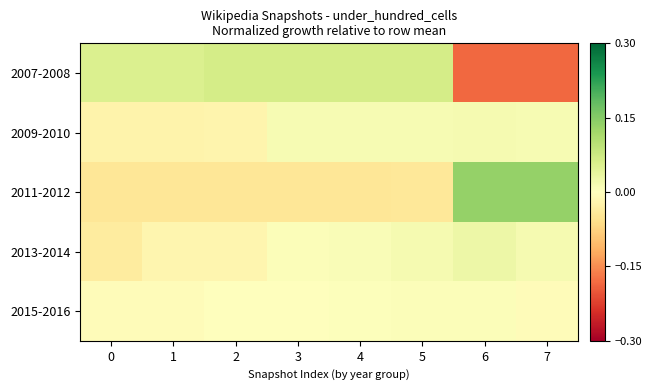

Reading left to right, transcribe all the data shown in this chart.

2007-2008: 0=0.1	1=0.1	2=0.1	3=0.1	4=0.1	5=0.1	6=-0.2	7=-0.2
2009-2010: 0=-0.0	1=-0.0	2=-0.0	3=0.0	4=0.0	5=0.0	6=0.0	7=0.0
2011-2012: 0=-0.0	1=-0.0	2=-0.0	3=-0.0	4=-0.0	5=-0.0	6=0.1	7=0.1
2013-2014: 0=-0.0	1=-0.0	2=-0.0	3=0.0	4=0.0	5=0.0	6=0.0	7=0.0
2015-2016: 0=-0.0	1=-0.0	2=0.0	3=0.0	4=0.0	5=0.0	6=0.0	7=-0.0